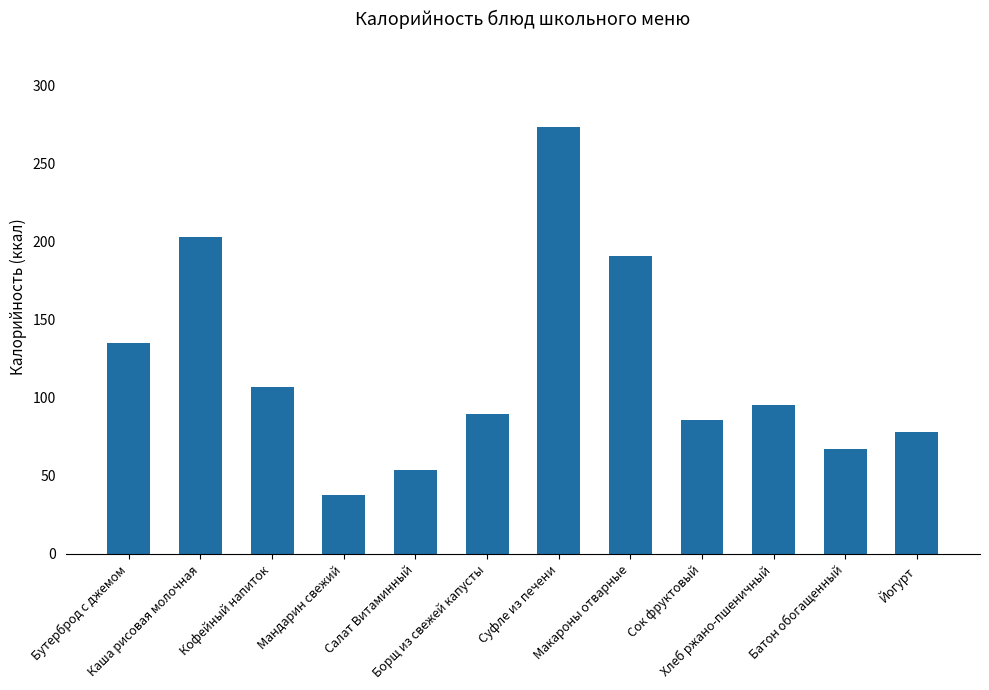

What is the sum of the values at Бутерброд с джемом and Борщ из свежей капусты?

225.1